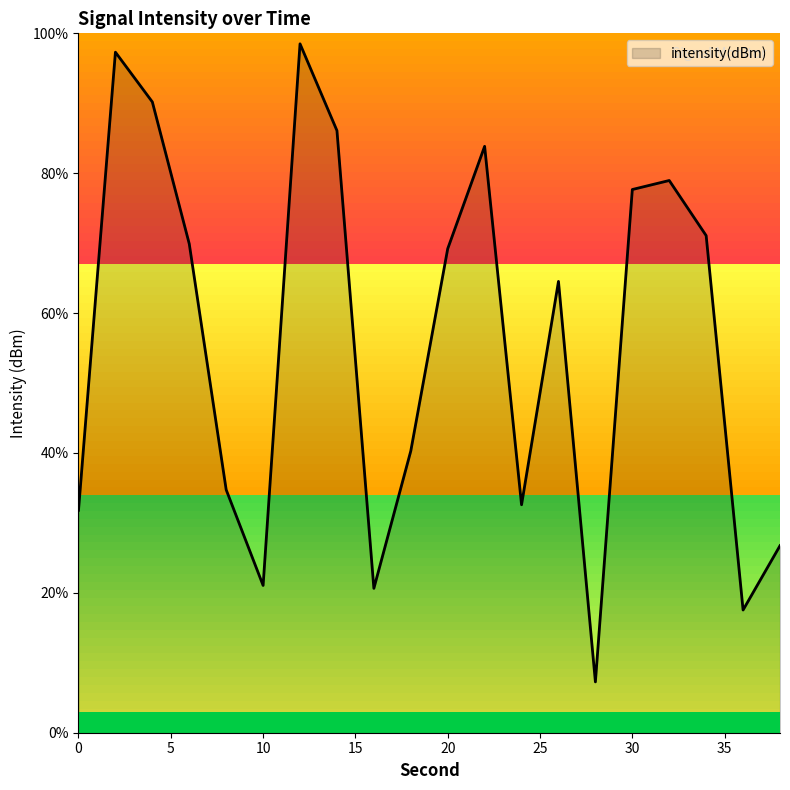

What is the difference between the maximum and minimum values?

91.2